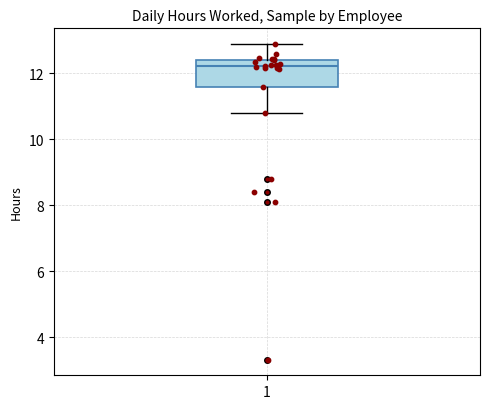

Read this box plot against the y-axis: the position of the median line, the range covered by the box, and the ends of both whiskers. The values are not printed on the chart, so give them approximately, as read against the axis.

median 12.2, box 11.6 to 12.4, whiskers 10.8 to 12.8